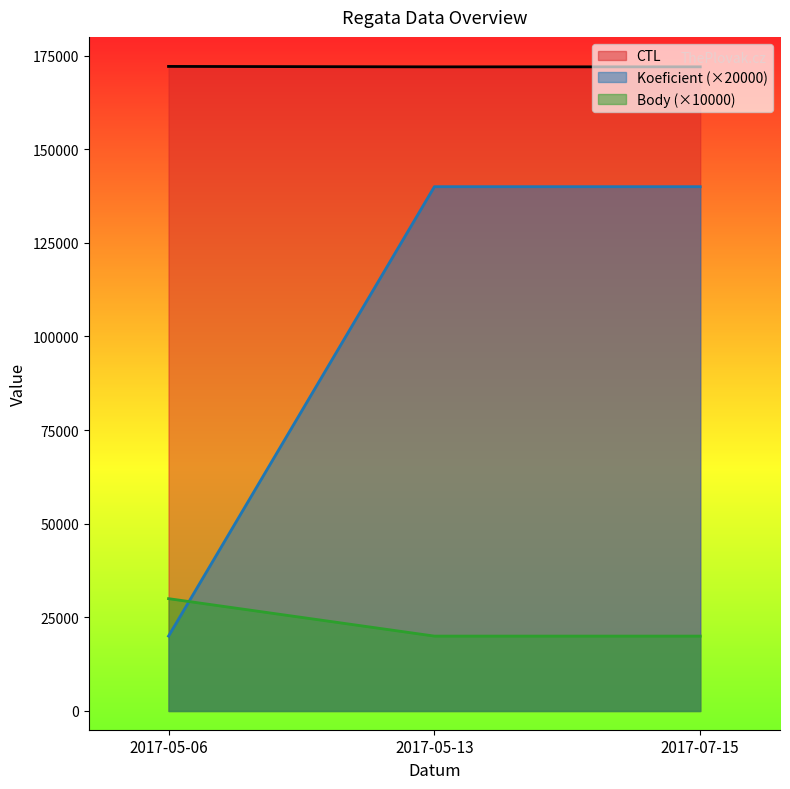

What position from the left is 2017-05-13?

2